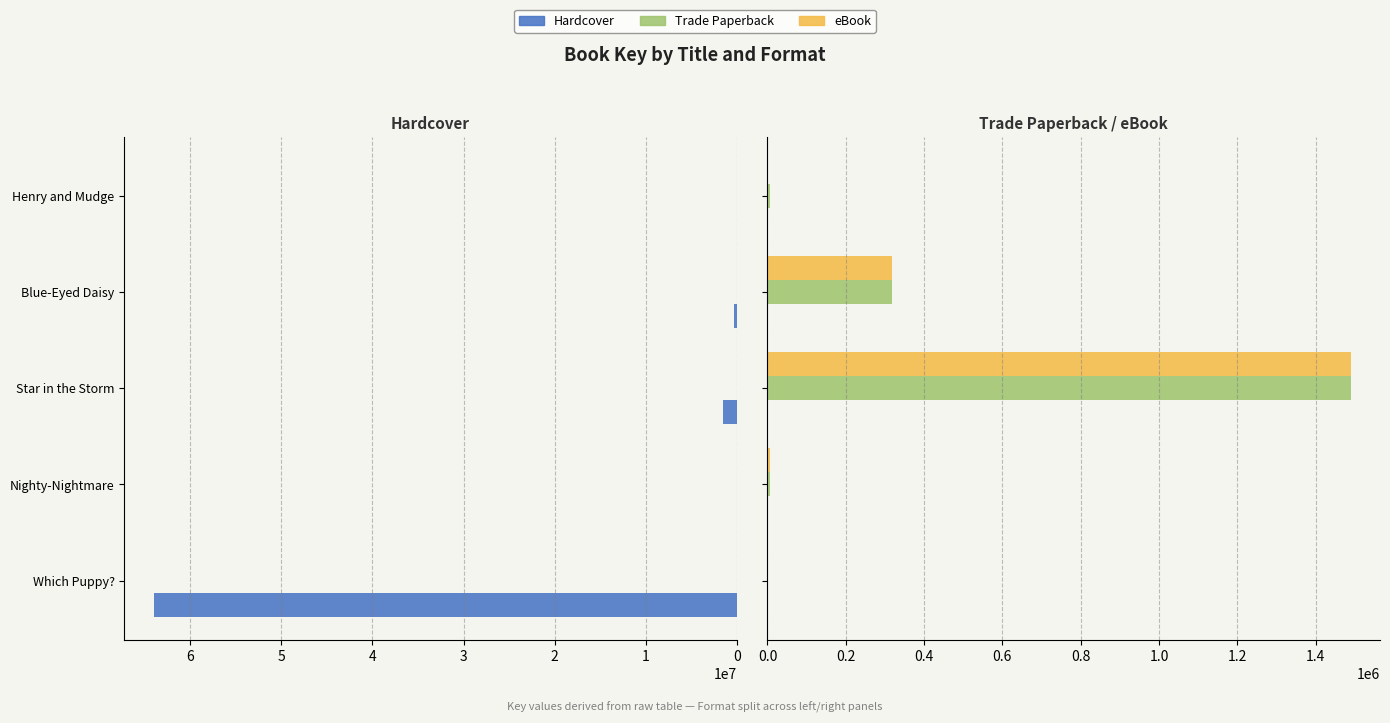

What is the value of the Trade Paperback bar at the 2nd from the left?

6633.0